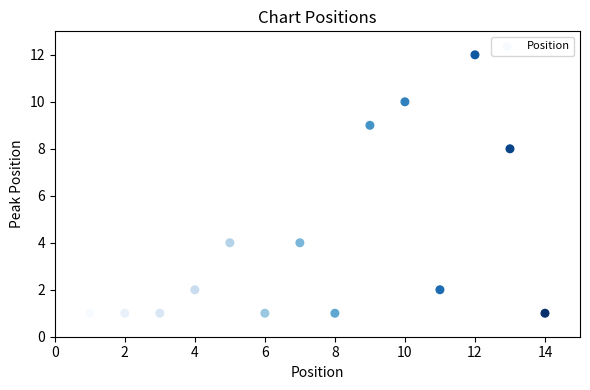

What is the range of X values (max minus min)?

13